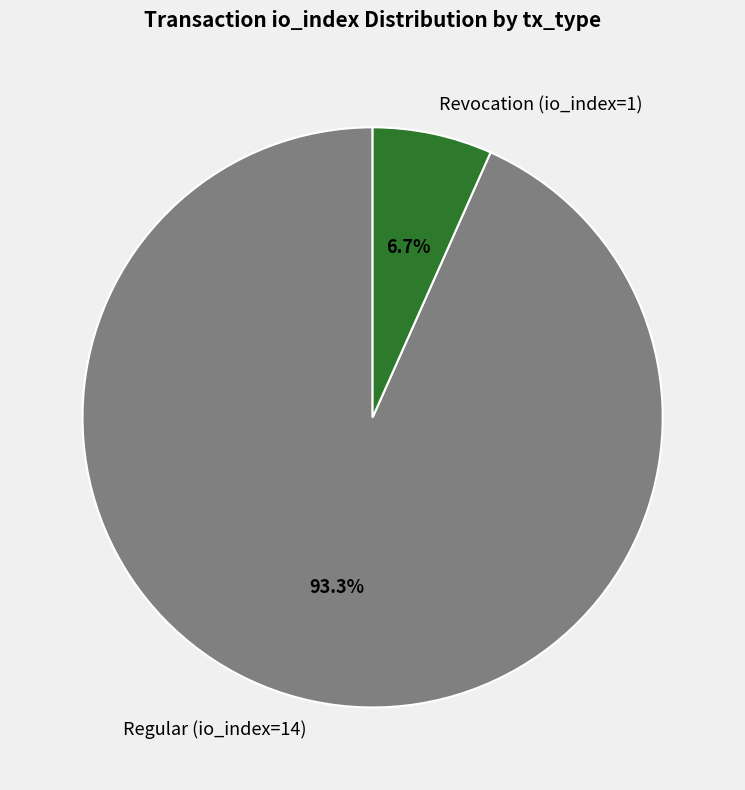

Between Regular (io_index=14) and Revocation (io_index=1), which is larger?

Regular (io_index=14)